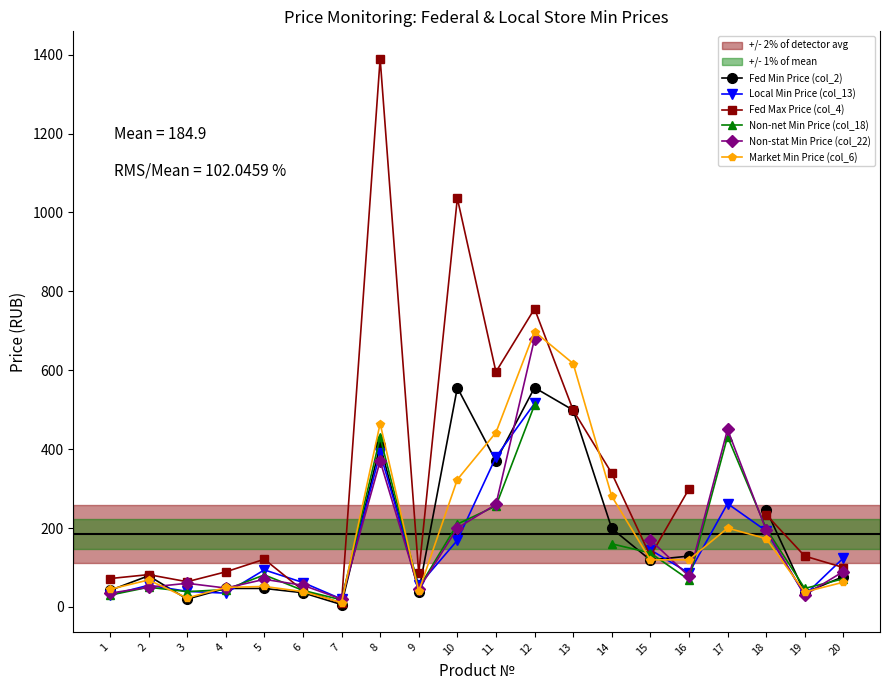

How many intersections are there between Fed Min Price (col_2) and Non-net Min Price (col_18)?

8